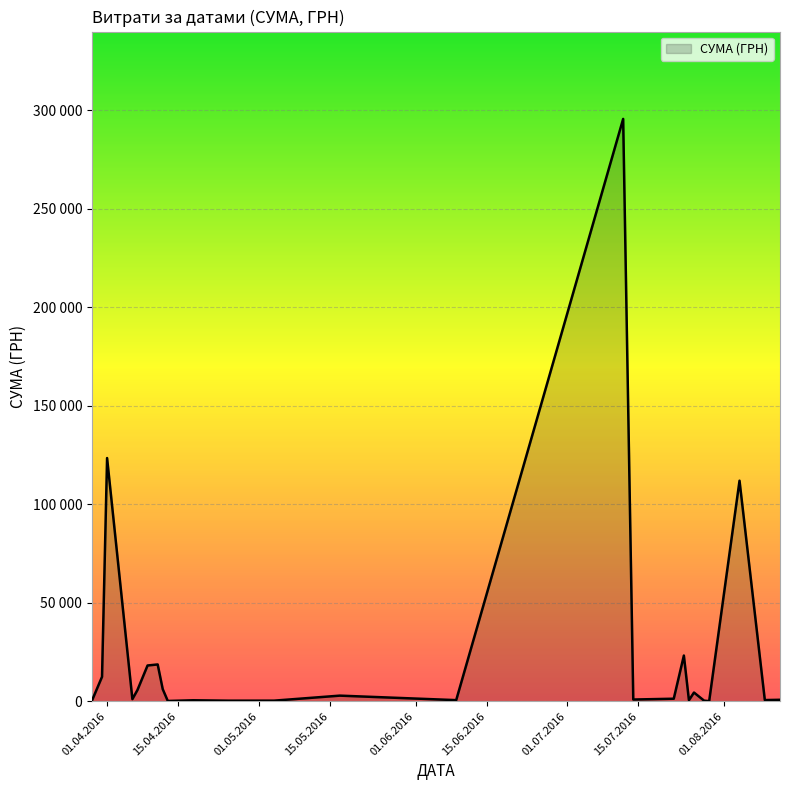

Does the chart display data point markers on the line(s)?

No